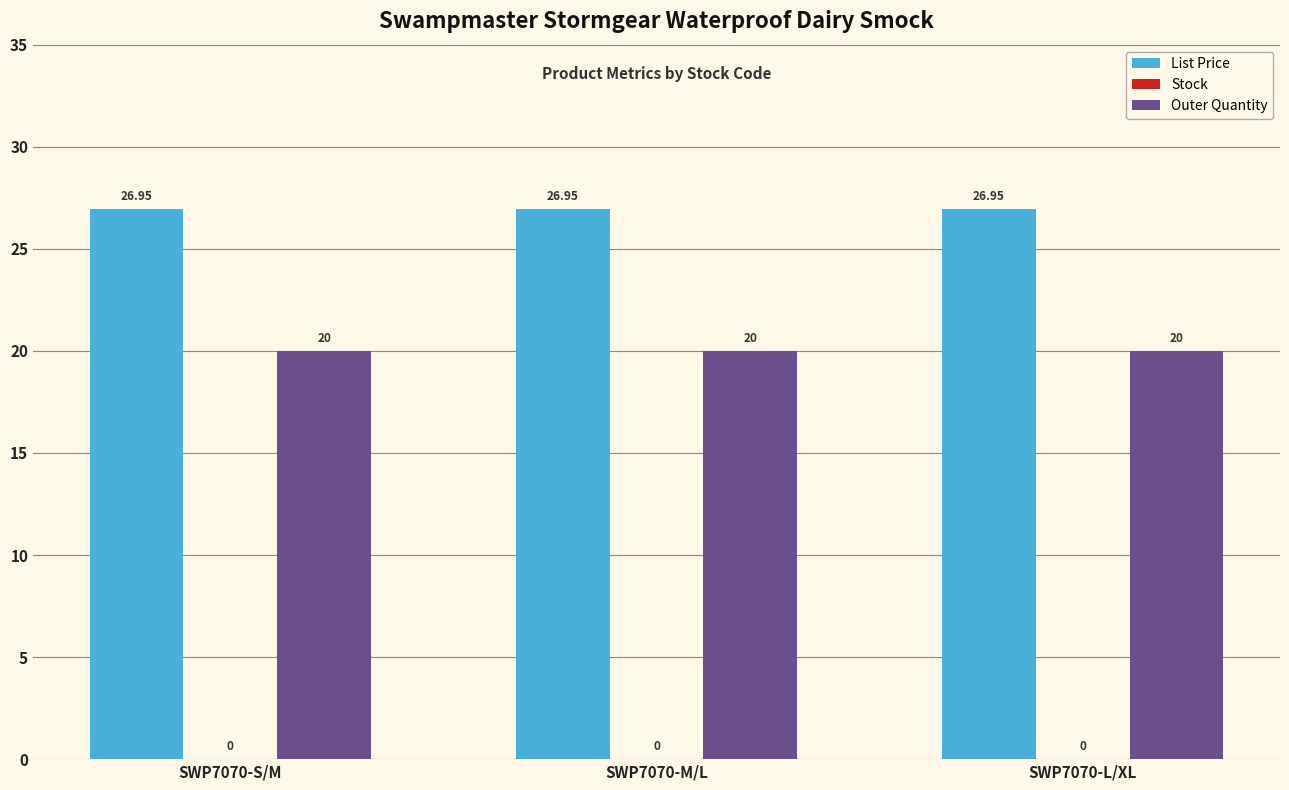

At how many categories does at least one series exceed 21?

3